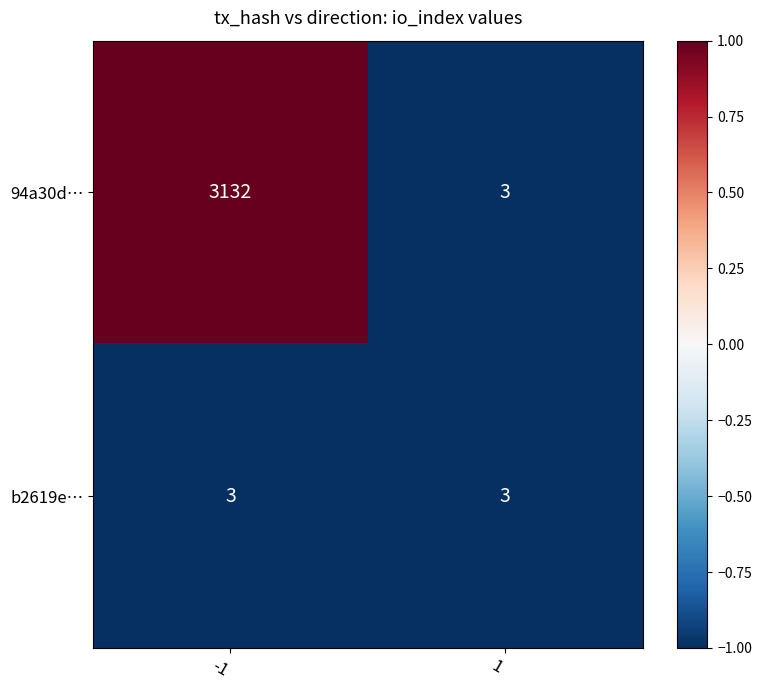

Rank the series at -1 from highest to lowest value.

94a30d…, b2619e…